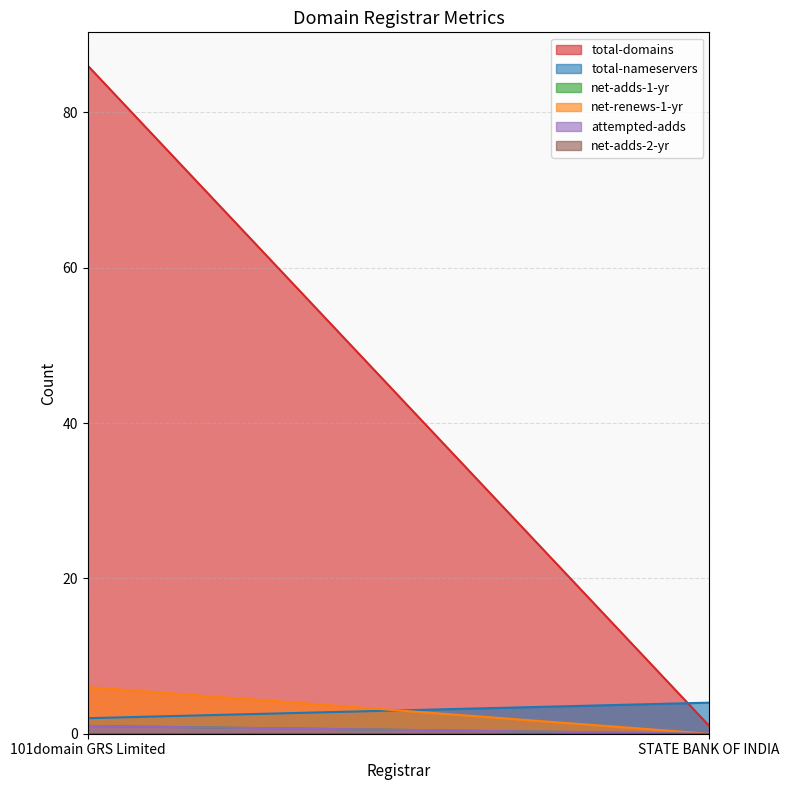

Rank the series by their maximum value, from lowest to highest.

net-adds-2-yr, net-adds-1-yr, attempted-adds, total-nameservers, net-renews-1-yr, total-domains